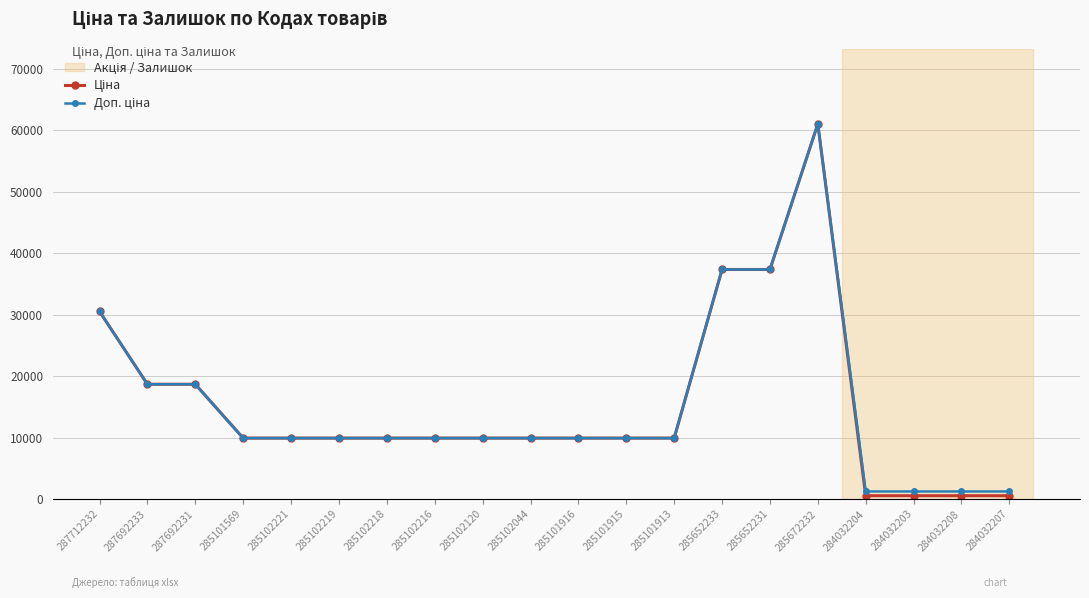

Which category has the highest value across all series?

285672232